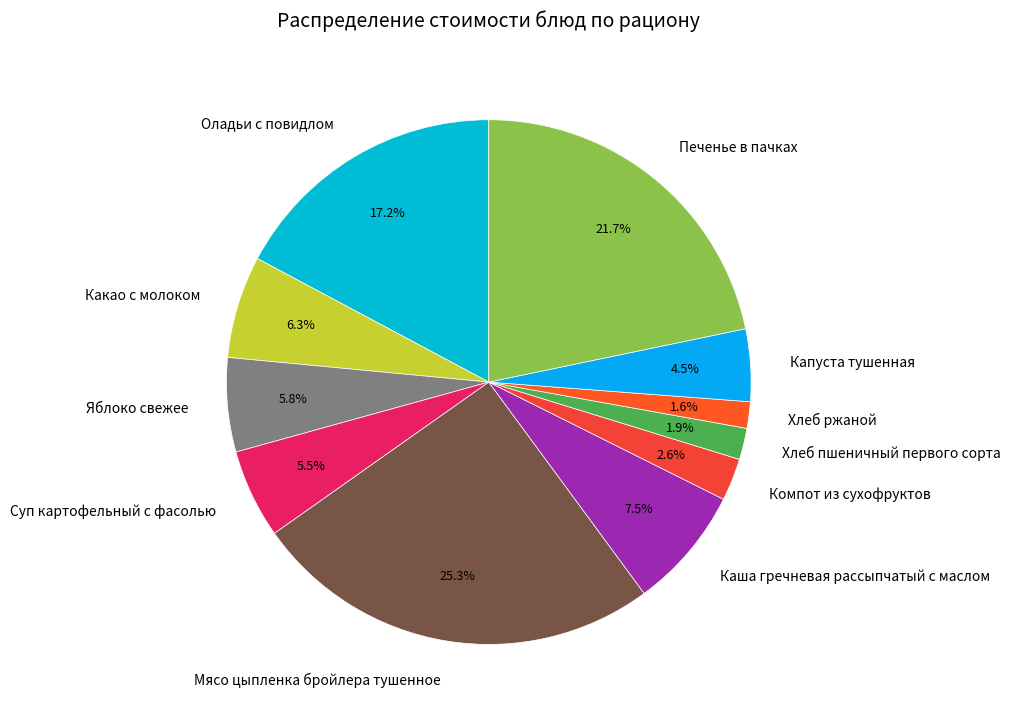

Between Оладьи с повидлом and Какао с молоком, which is larger?

Оладьи с повидлом